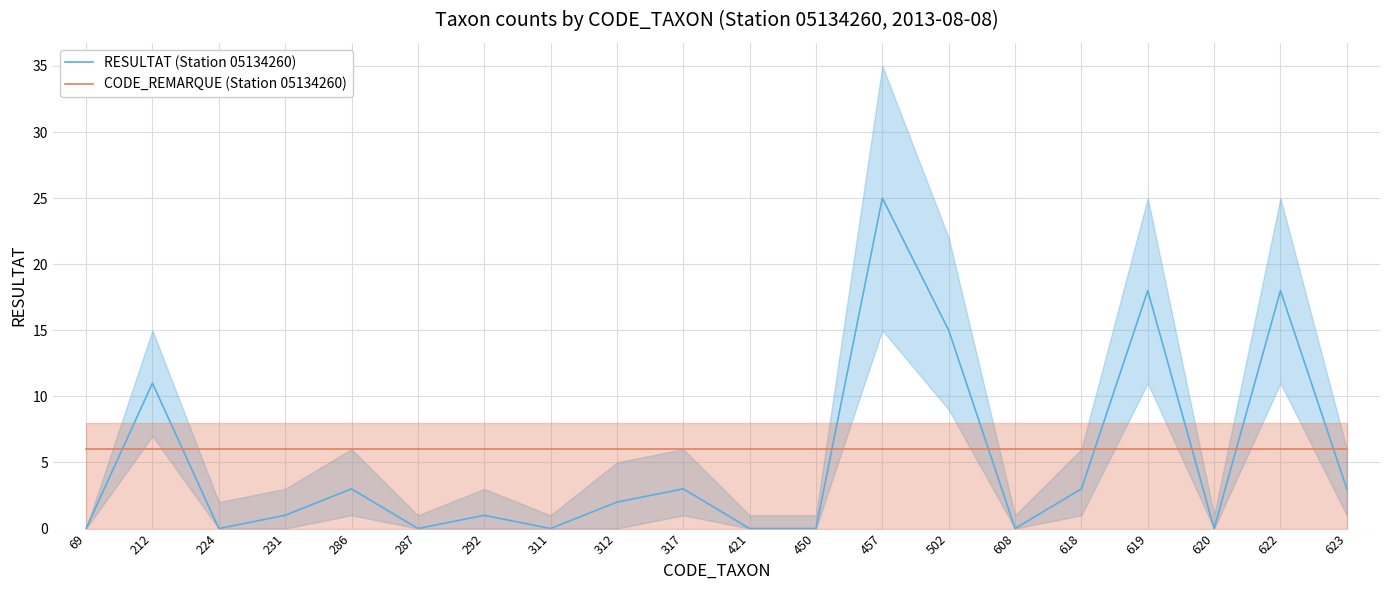

List the series in order of their overall mean, highest first.

CODE_REMARQUE (Station 05134260), RESULTAT (Station 05134260)